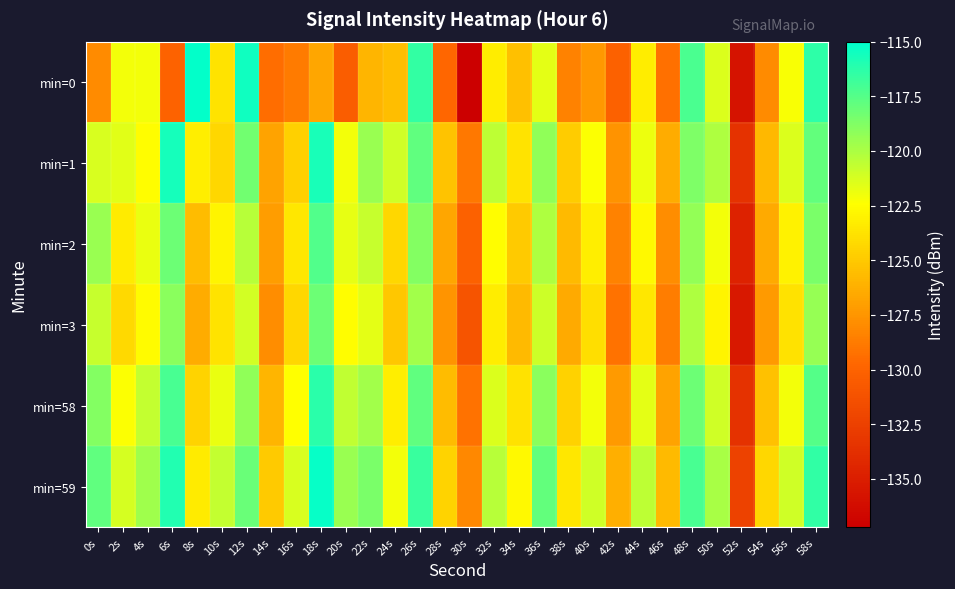

What is the spread (max minus min) of values at 10s?

3.6